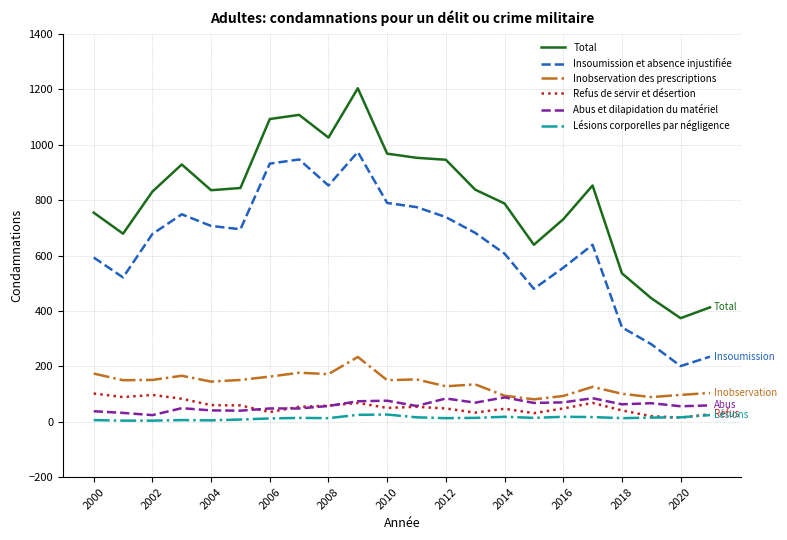

What are all the series names shown in the legend?

Total, Insoumission et absence injustifiée, Inobservation des prescriptions, Refus de servir et désertion, Abus et dilapidation du matériel, Lésions corporelles par négligence